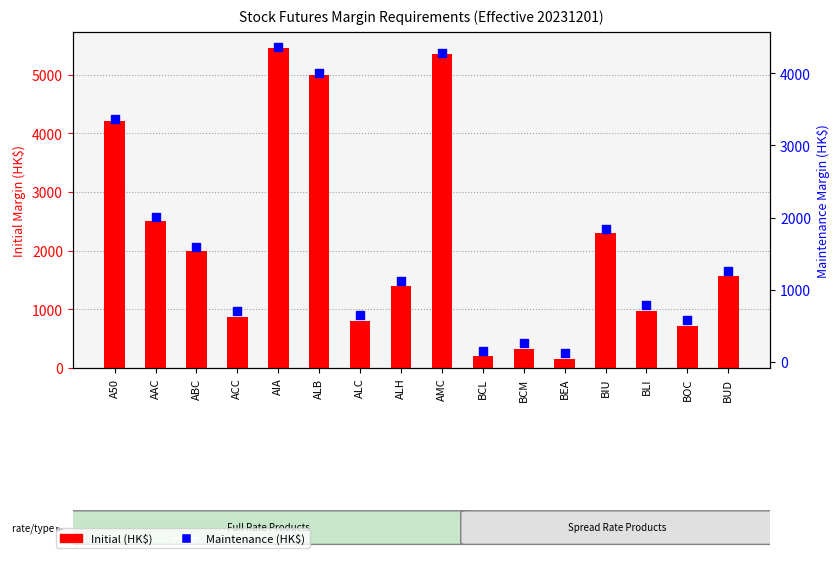

Which series reaches the maximum Y coordinate?

Initial (HK$)